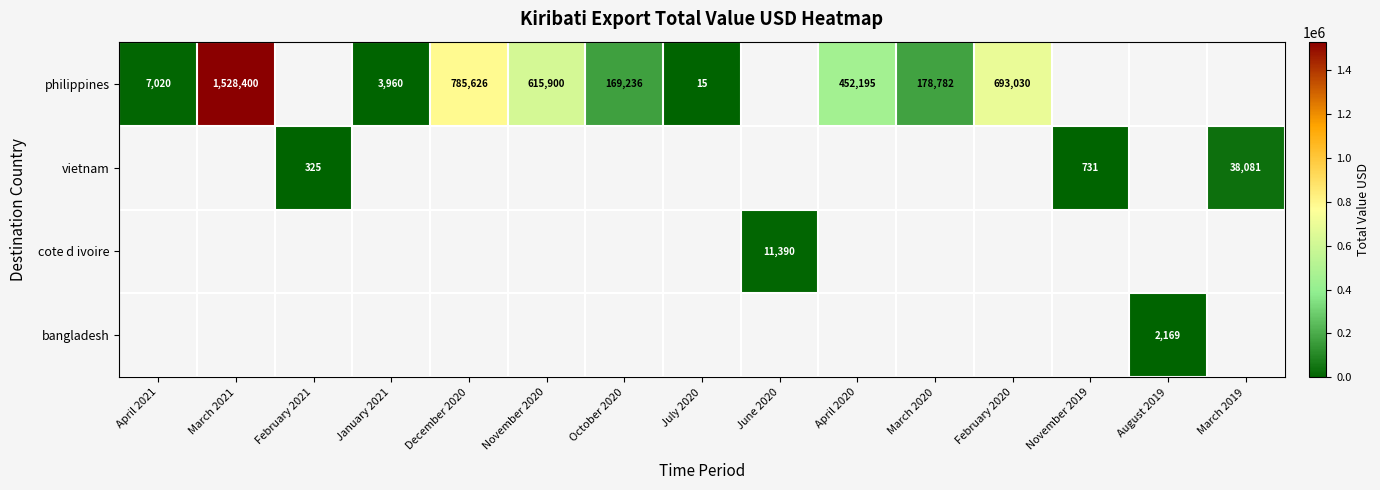

How many data points does each series have?

15